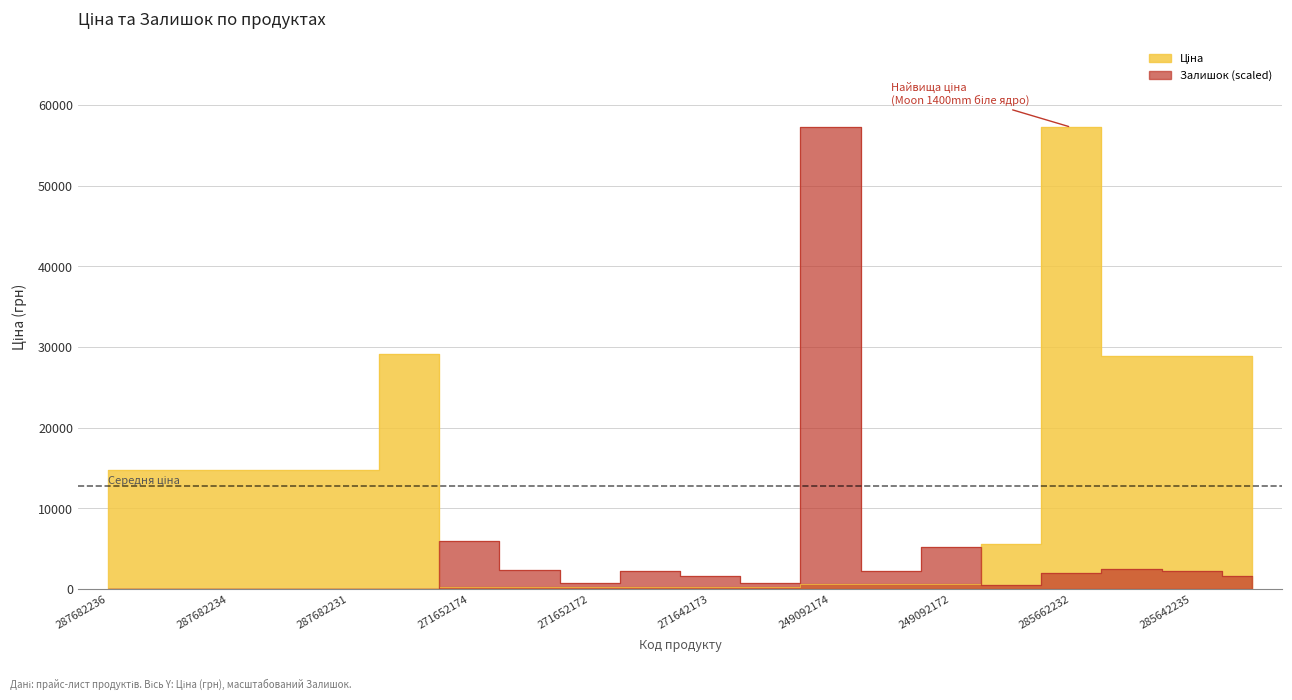

What is the label of the 17th point from the right?

287682233